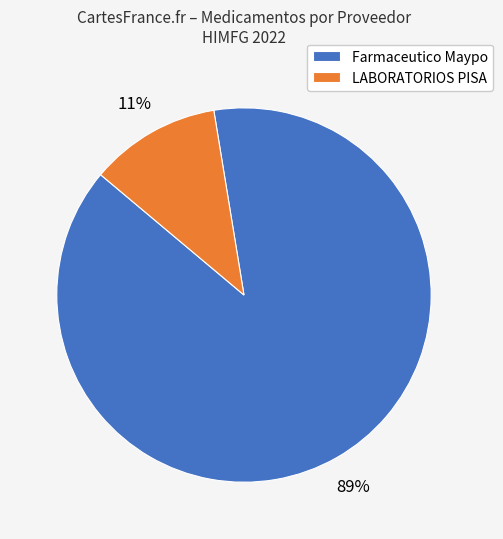

What percentage is the LABORATORIOS PISA slice, to the nearest percent?

11%